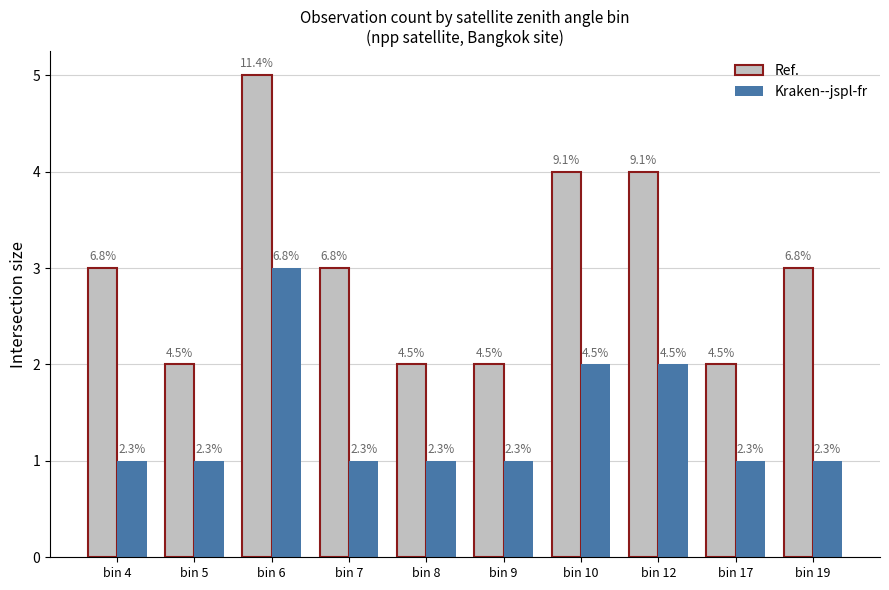

Are the bars grouped side by side (vs. stacked)?

Yes